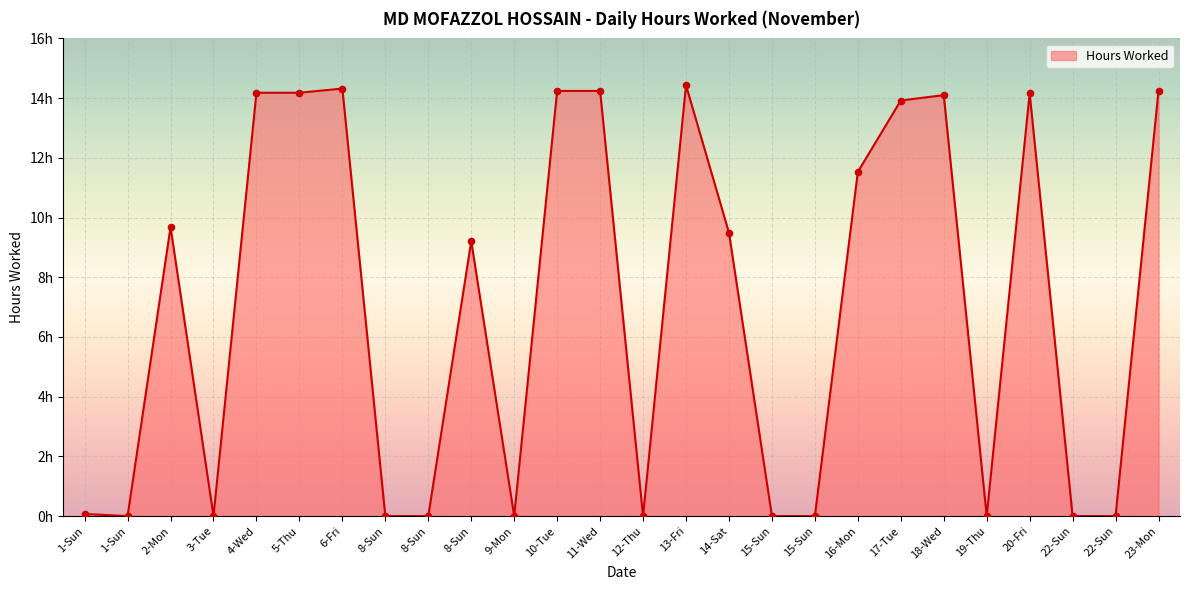

What is the change in value from 2-Mon to 5-Thu?

+4.5